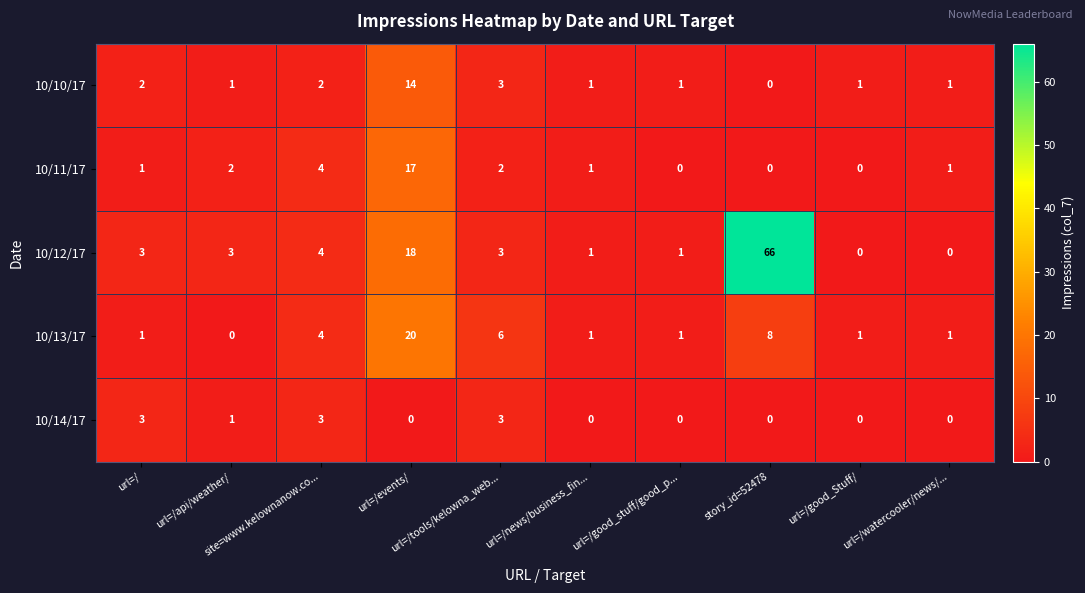

Which series has the largest total across all categories?

10/12/17